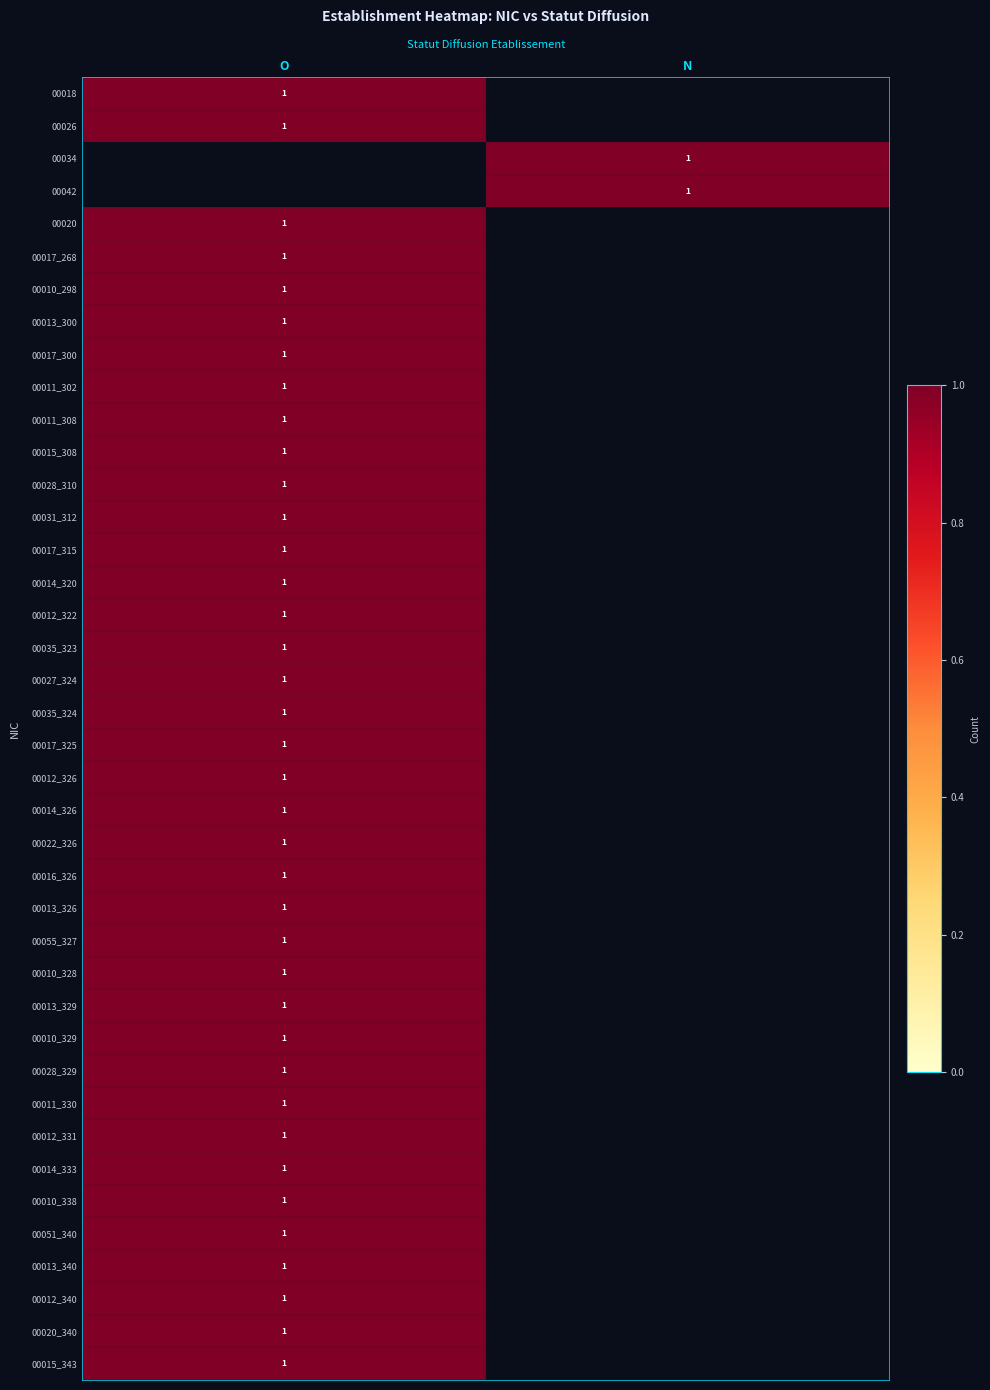

Is it true that 00017_300 equals 1 at O?

True